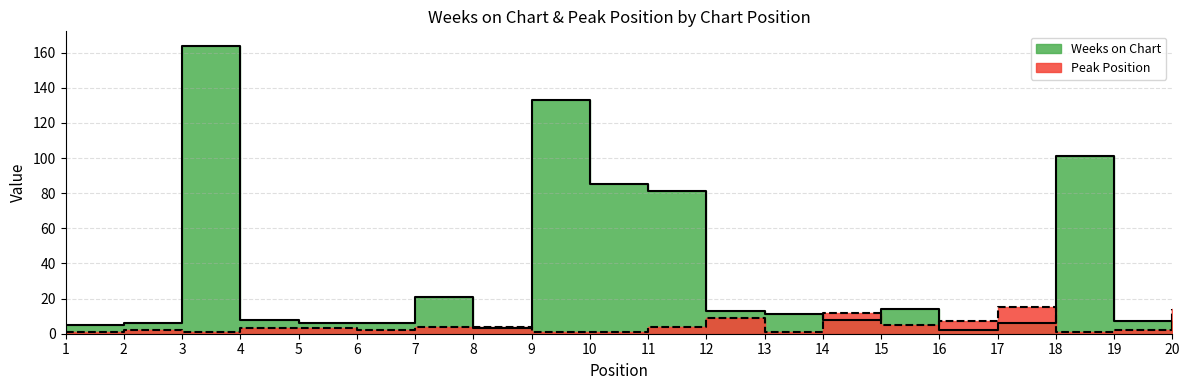

What is the sum of the Weeks on Chart values at 9 and 16?

135